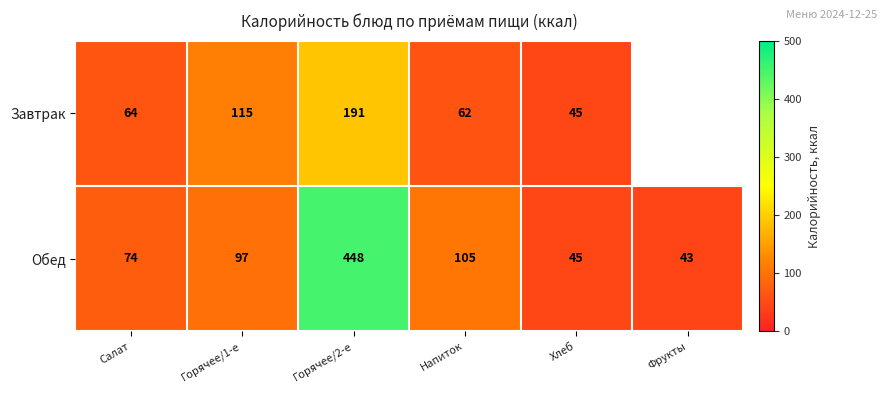

The value of Завтрак at Горячее/2-е is 191.0. True or false?

True